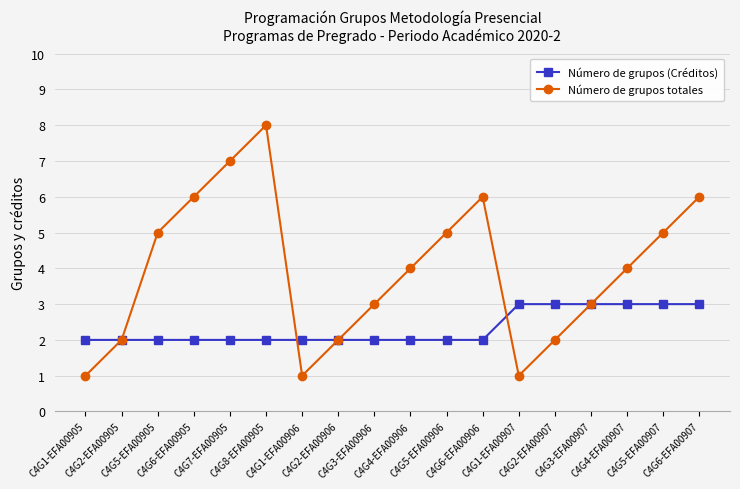

The value of Número de grupos (Créditos) at C4G2-EFA00905 is 1. True or false?

False